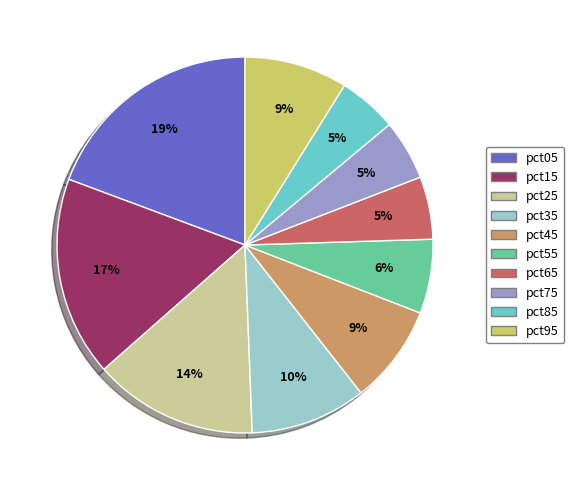

How many slices are in this pie chart?

10